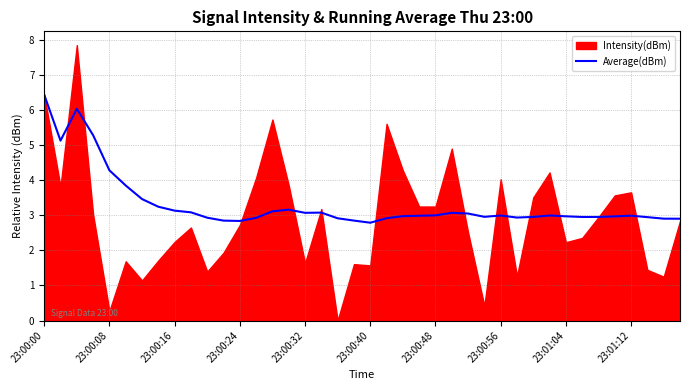

The value at 25 is 3.1. True or false?

True